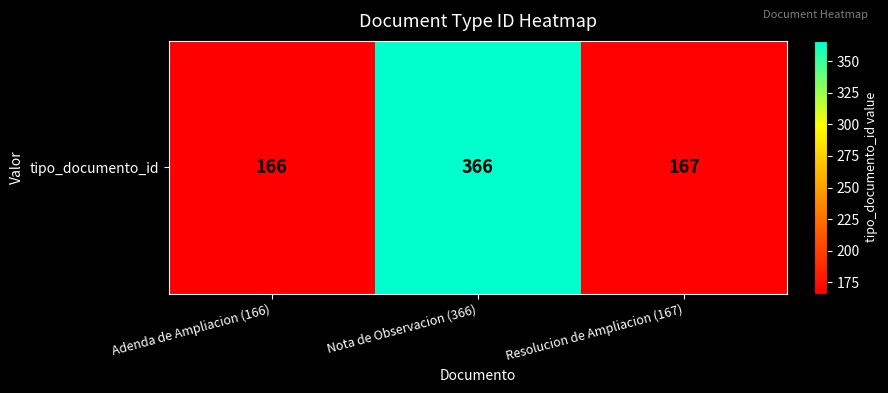

Reading right to left, what are all the values shown in this chart?

167	366	166